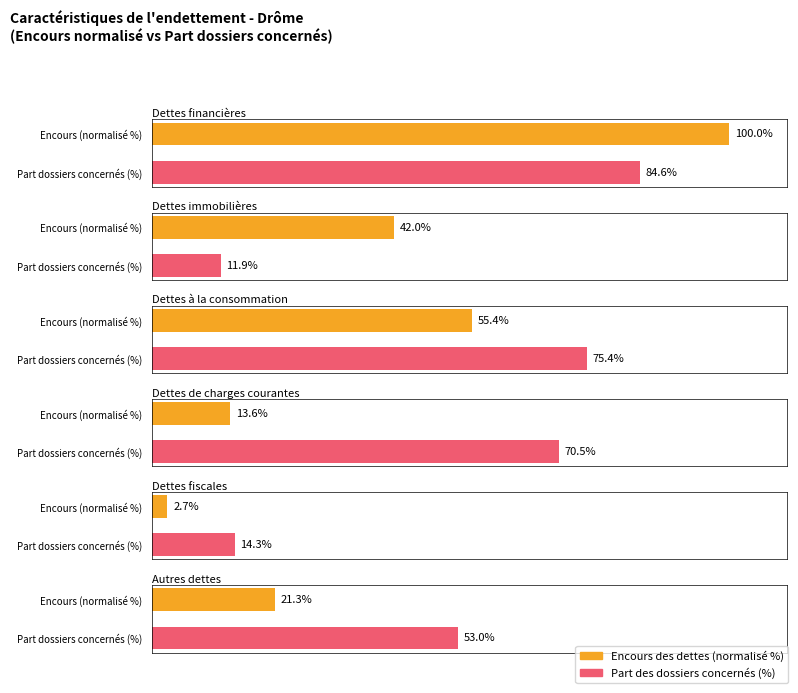

What is the maximum value shown in the chart?

100.0